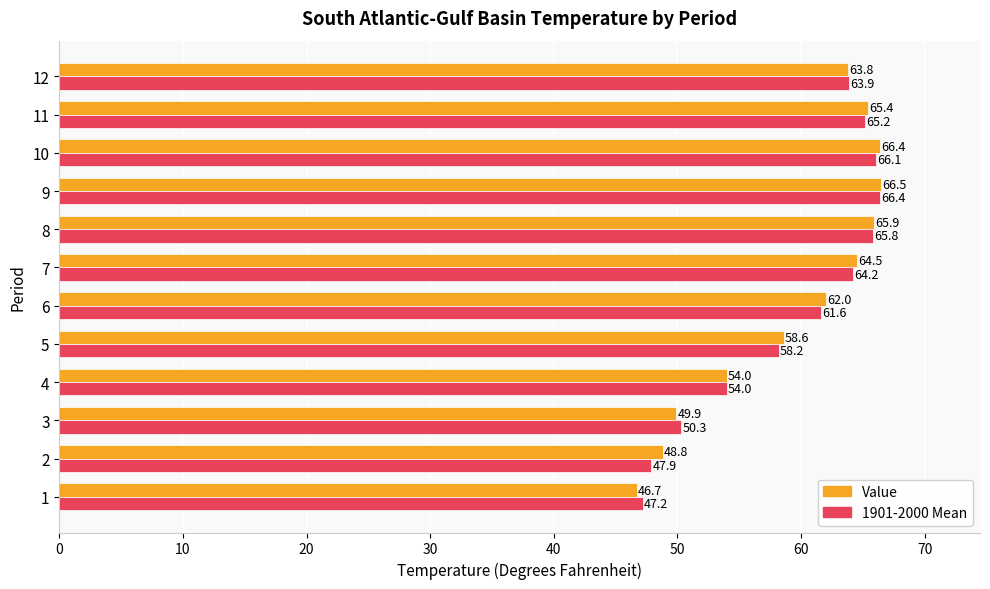

At which category is the sum across all series the highest?

9